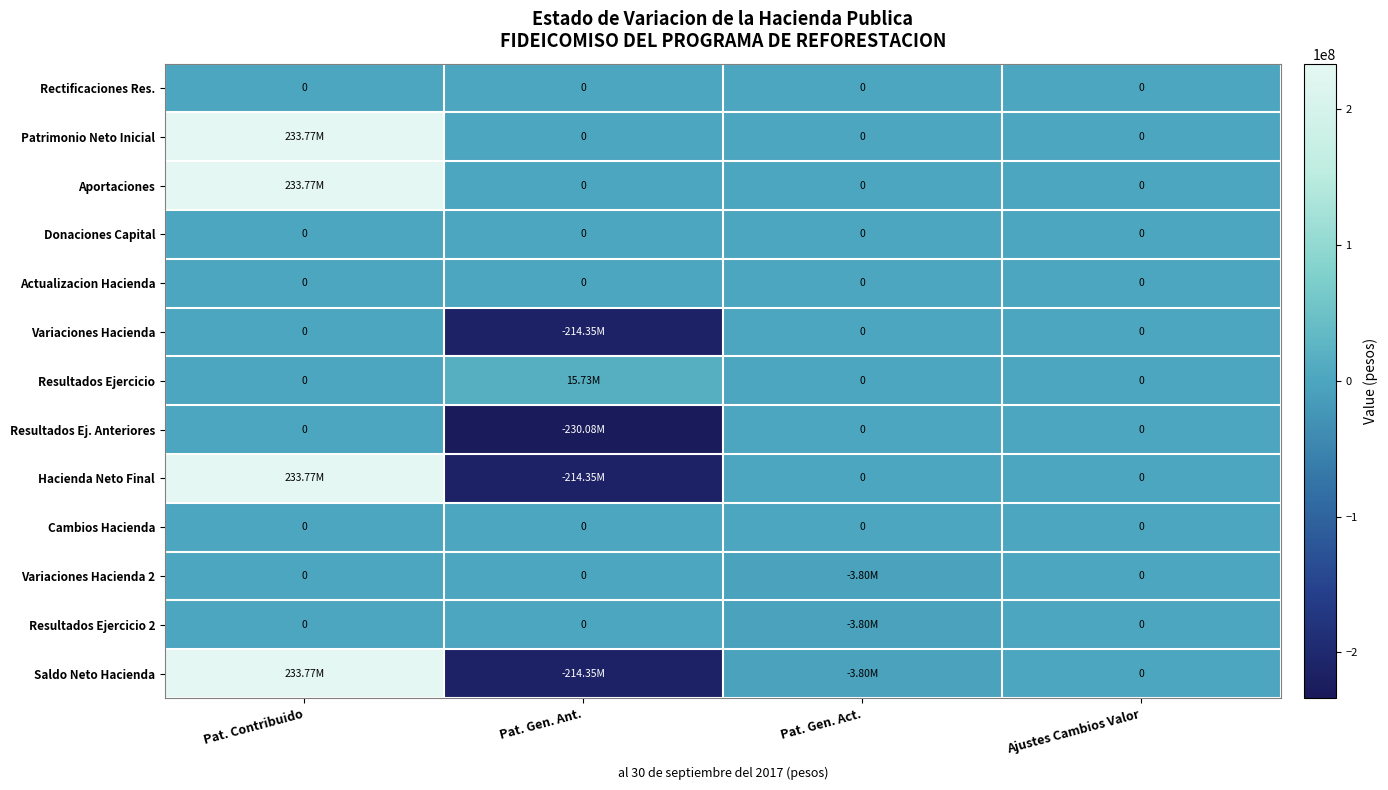

At which category is the sum across all series the highest?

Pat. Contribuido